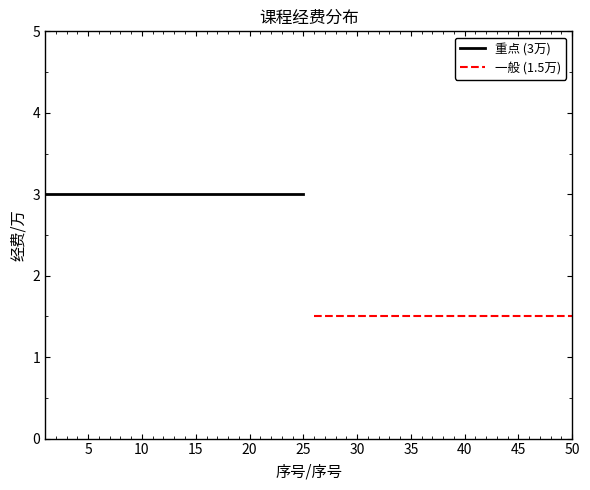

What is the minimum value shown in the chart?

1.5